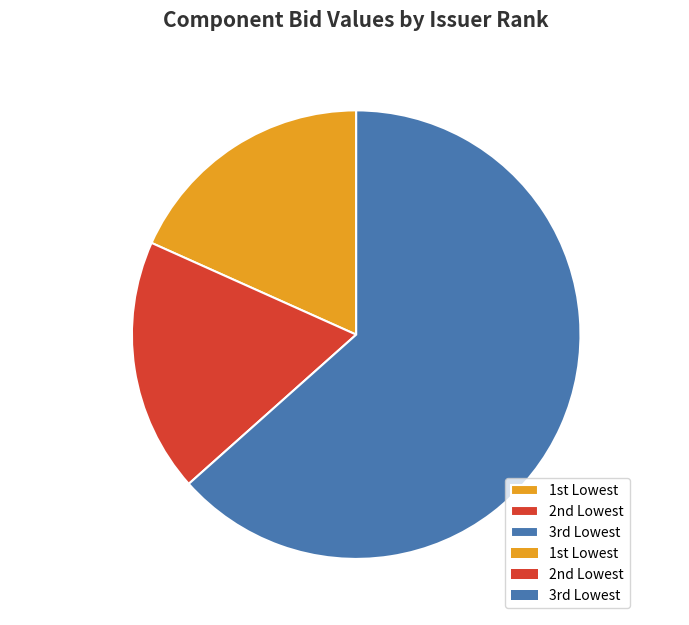

Is there any slice that represents more than half of the pie?

Yes